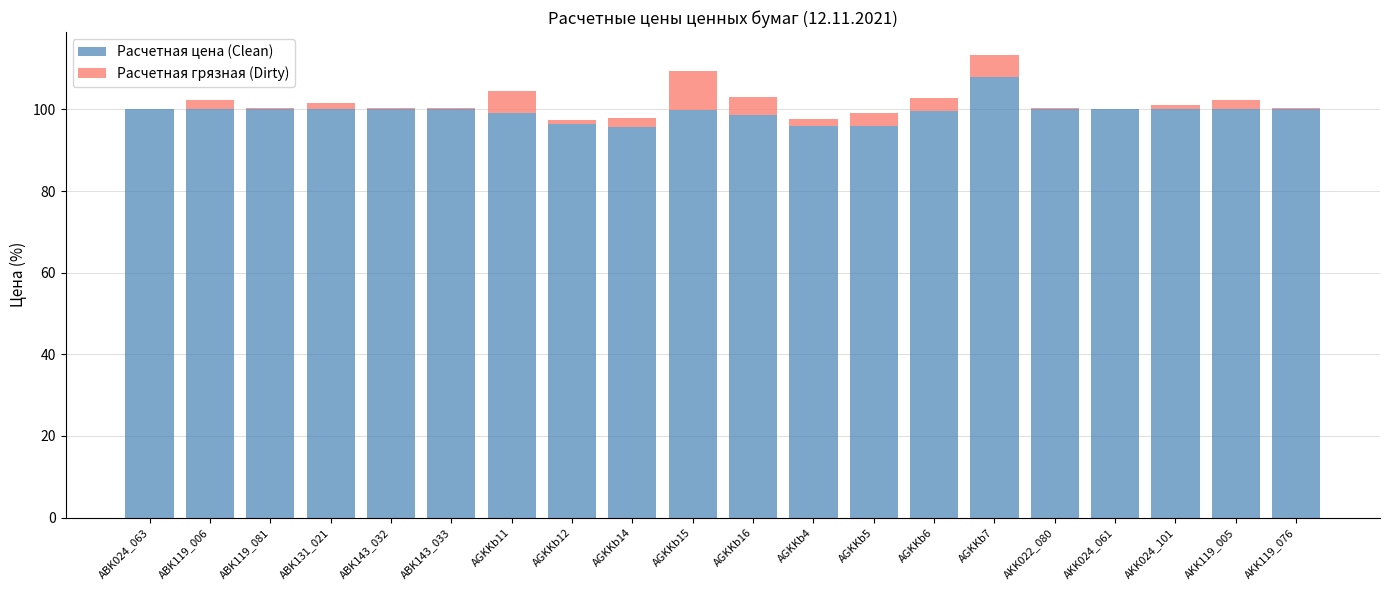

Is it true that Расчетная цена (Clean) equals 174.8 at ABK143_032?

False